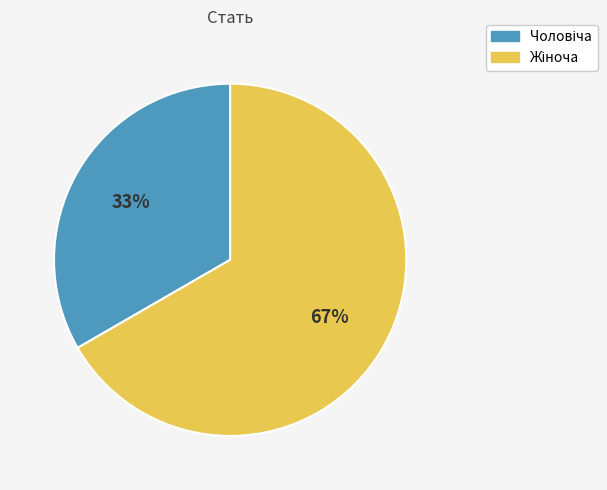

How many segments does this pie chart have?

2